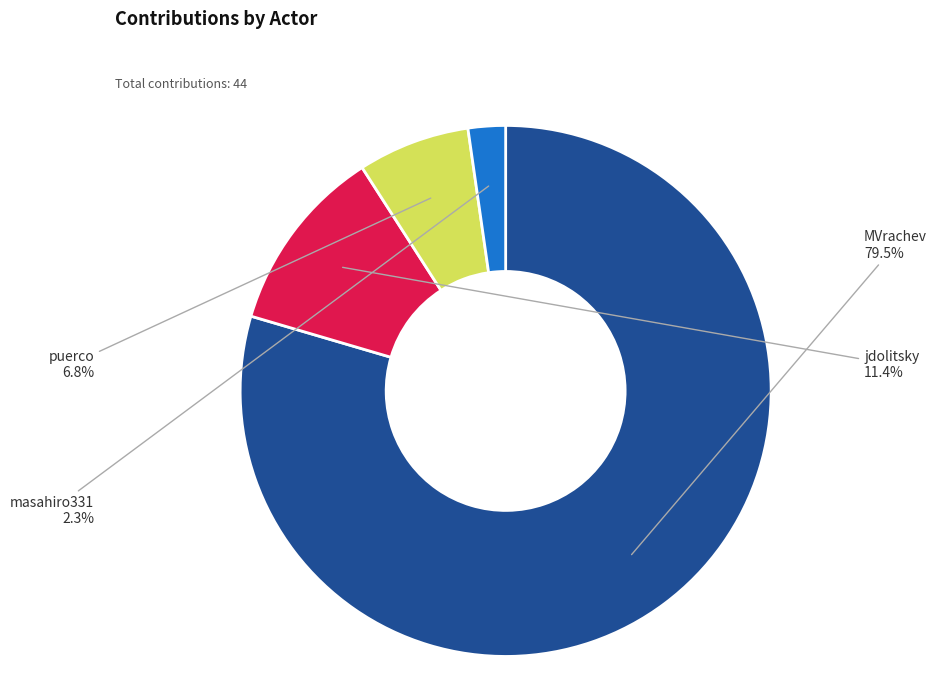

Which category has the smallest portion of the pie?

masahiro331